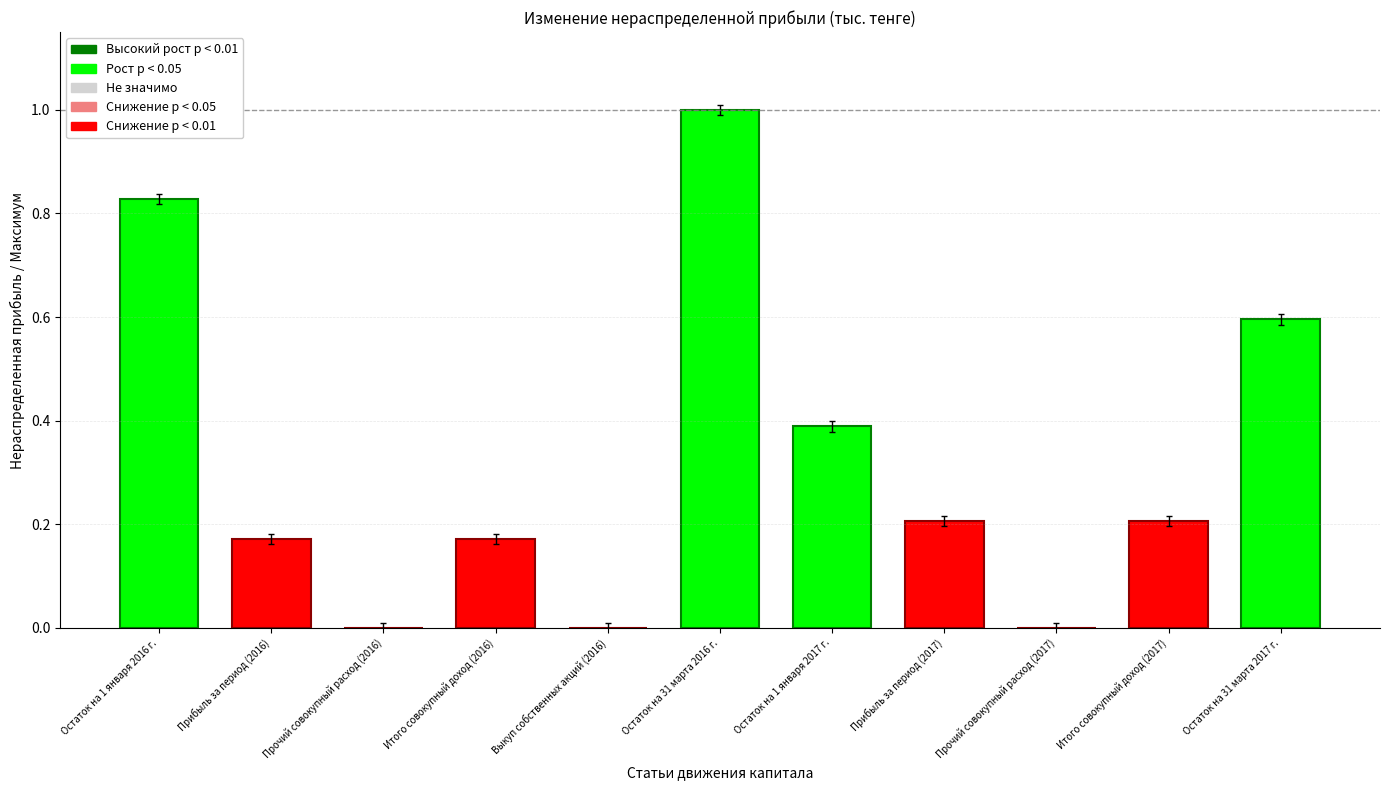

True or false: the data shows 1.0 at Остаток на 31 марта 2016 г..

True